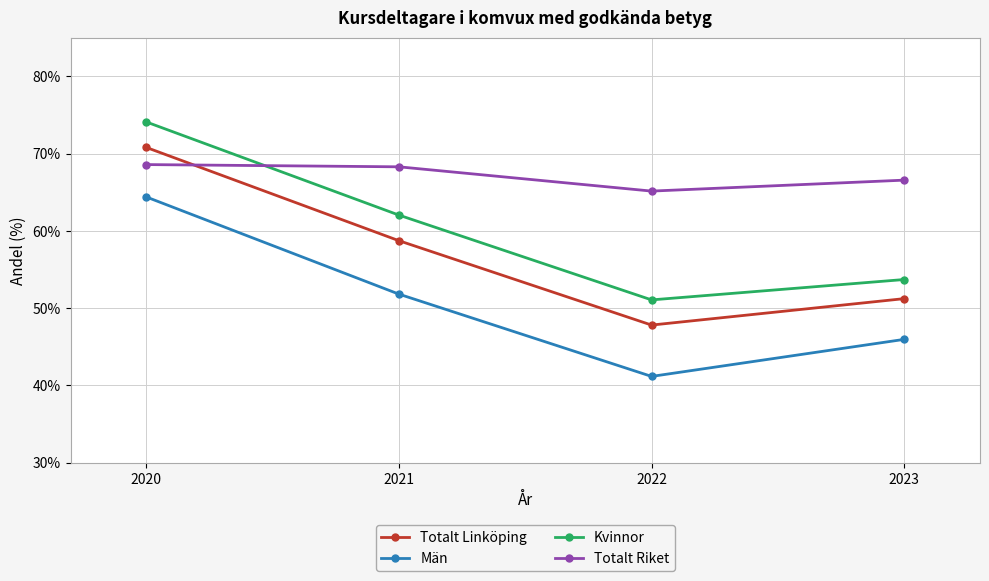

Which series has the largest total across all categories?

Totalt Riket